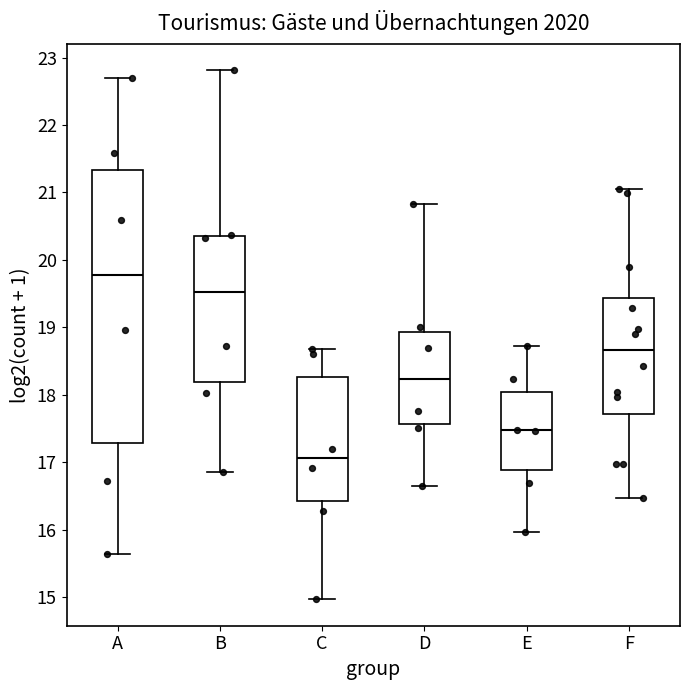

Which box has the highest median line?

A